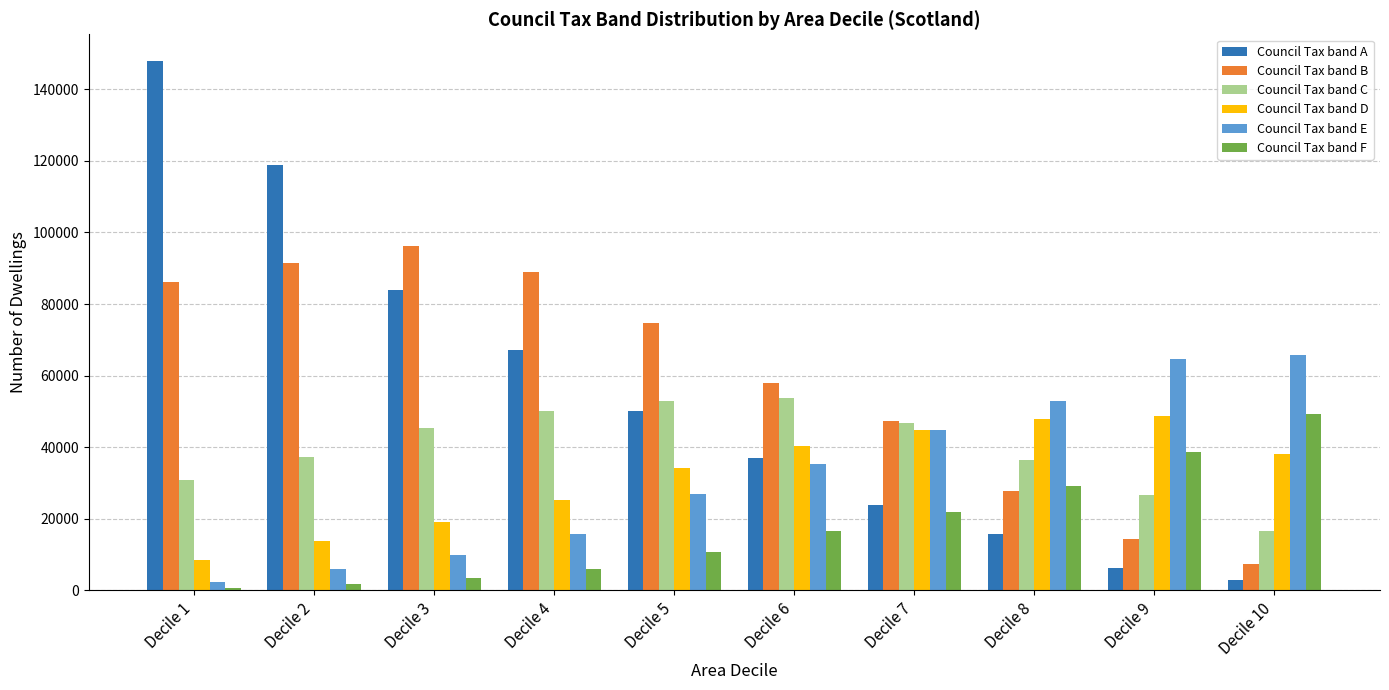

How many groups of bars are there?

10